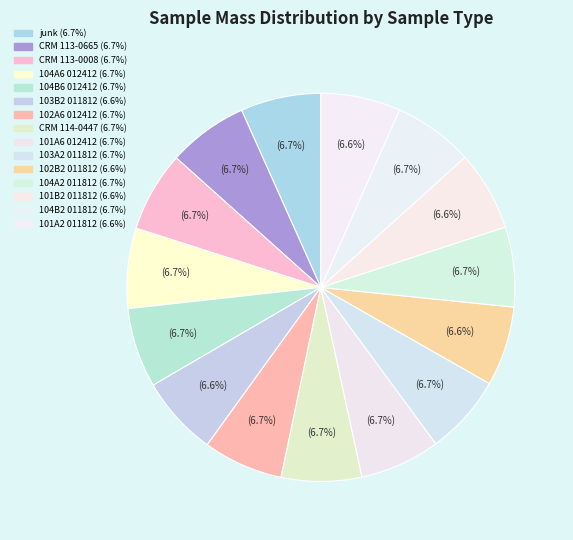

Count the number of slices in the pie.

15